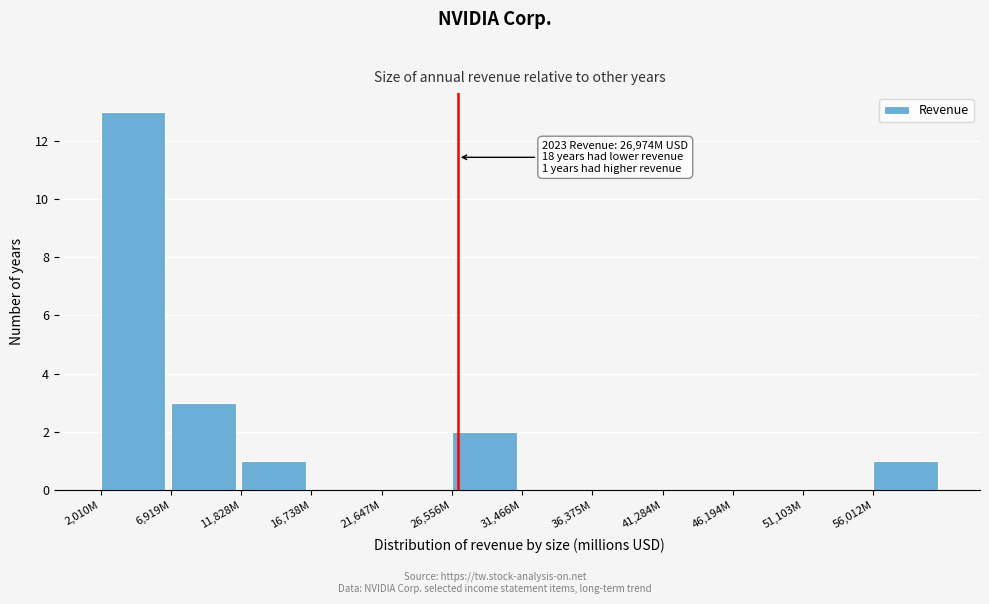

Reading left to right, transcribe all the data shown in this chart.

2,010M=13	6,919M=3	11,828M=1	16,738M=0	21,647M=0	26,556M=2	31,466M=0	36,375M=0	41,284M=0	46,194M=0	51,103M=0	56,012M=1